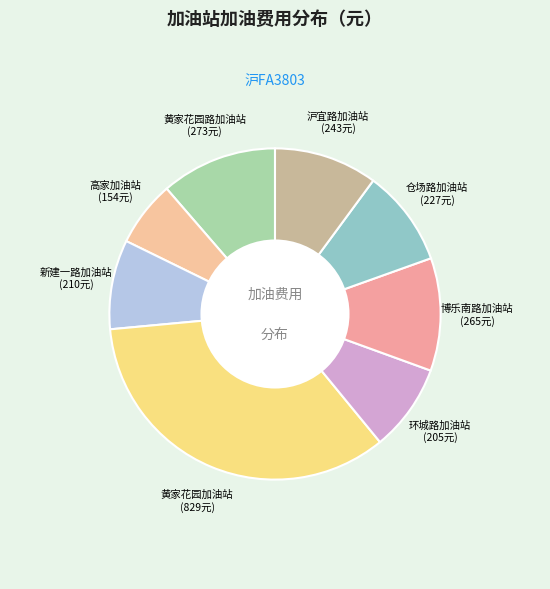

How many slices are in this pie chart?

8